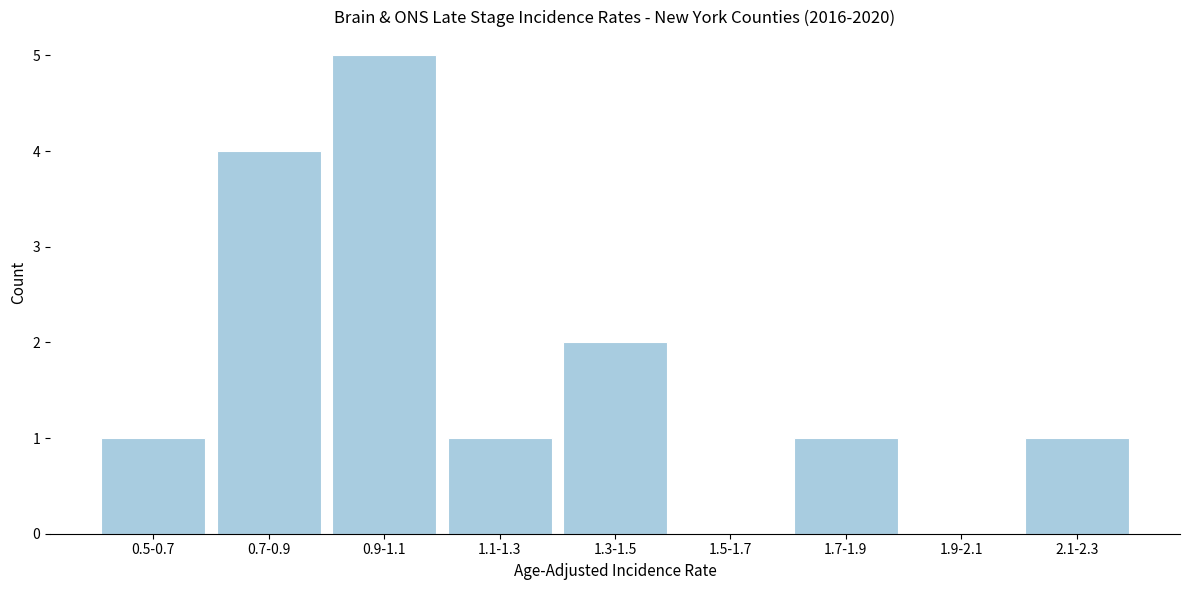

Reading left to right, list all the values displayed in this chart.

0.5-0.7=1	0.7-0.9=4	0.9-1.1=5	1.1-1.3=1	1.3-1.5=2	1.5-1.7=0	1.7-1.9=1	1.9-2.1=0	2.1-2.3=1